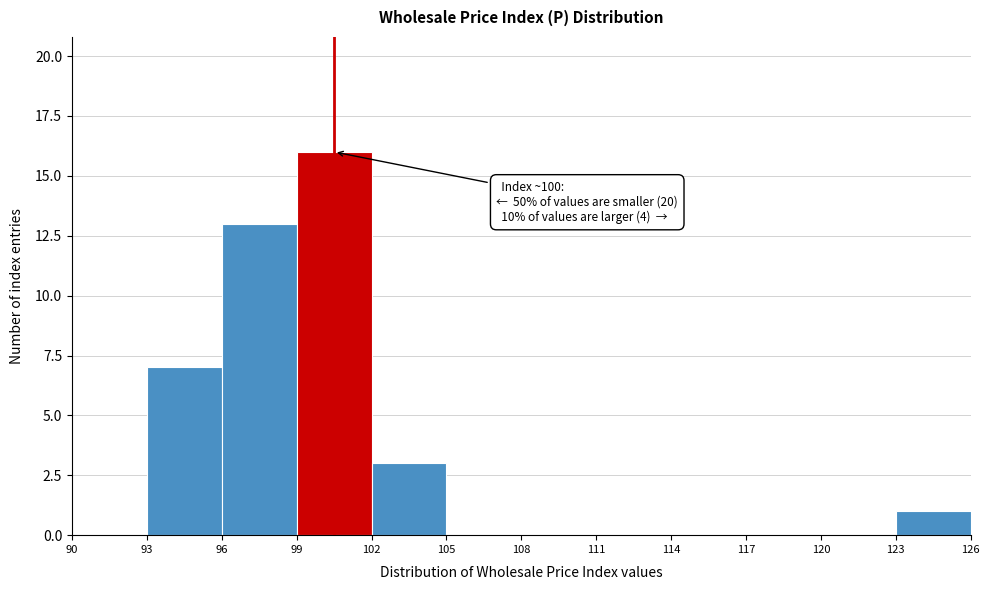

Over which range of the x-axis is the bar tallest?

99 to 102